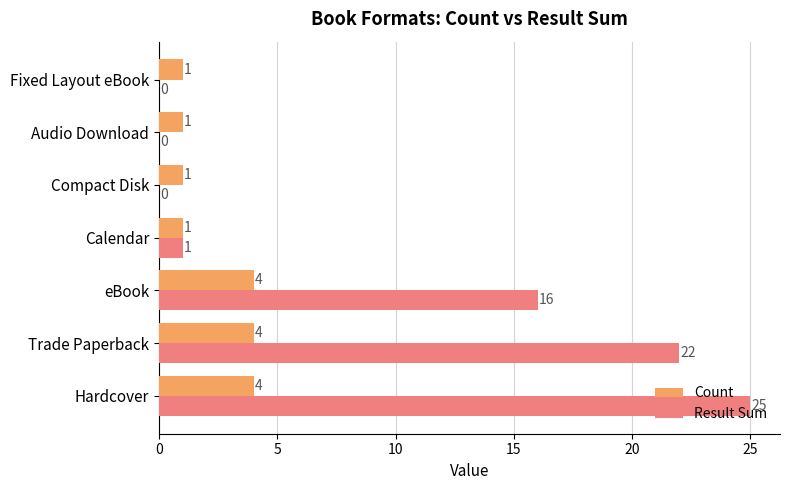

The Result Sum series shows 2 at Calendar. True or false?

False